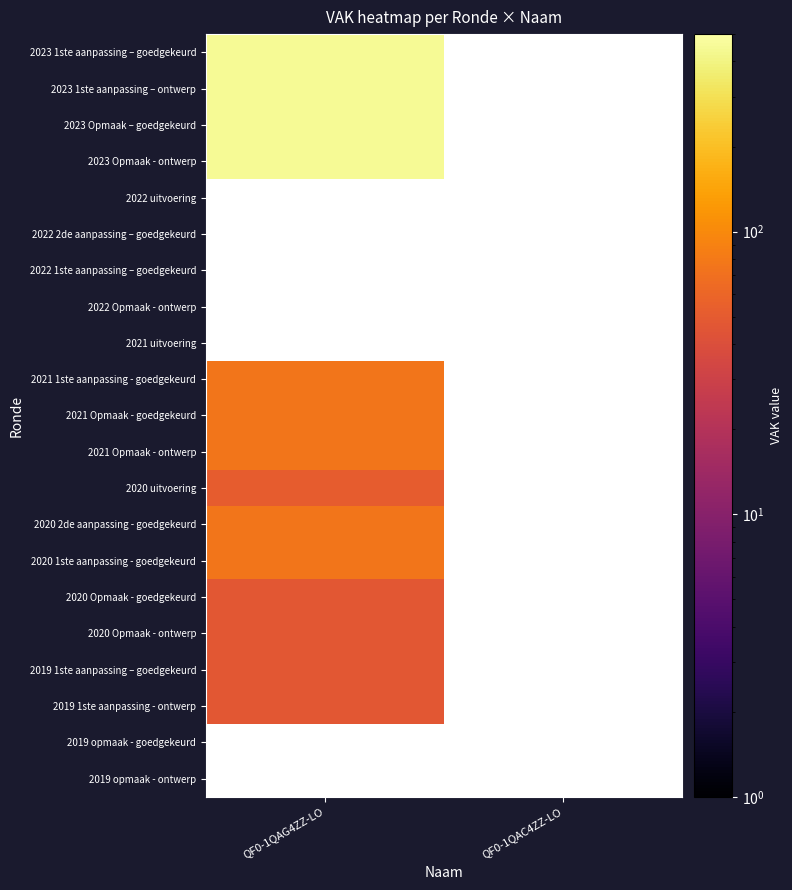

At which label is 2020 Opmaak - goedgekeurd closest to 47?

QF0-1QAG4ZZ-LO